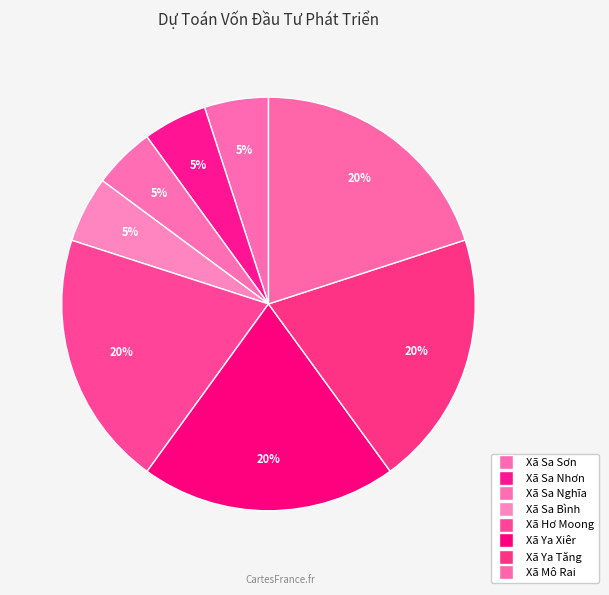

How many segments does this pie chart have?

8